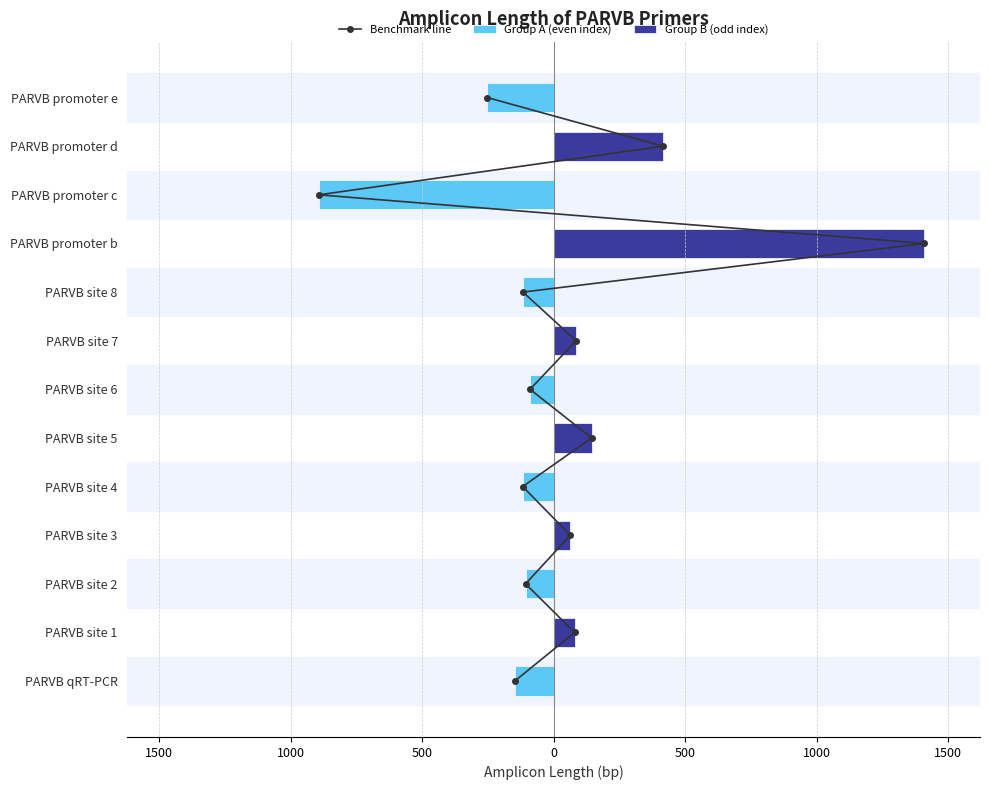

Rank the series by their maximum value, from highest to lowest.

Group B (odd index), Benchmark line, Group A (even index)